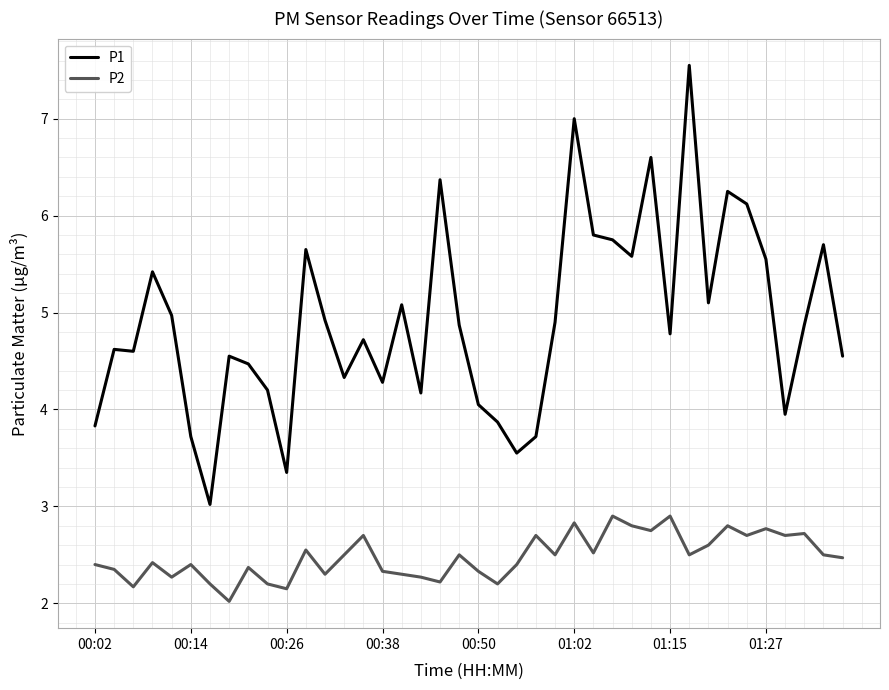

True or false: P1 and P2 cross at least once.

False